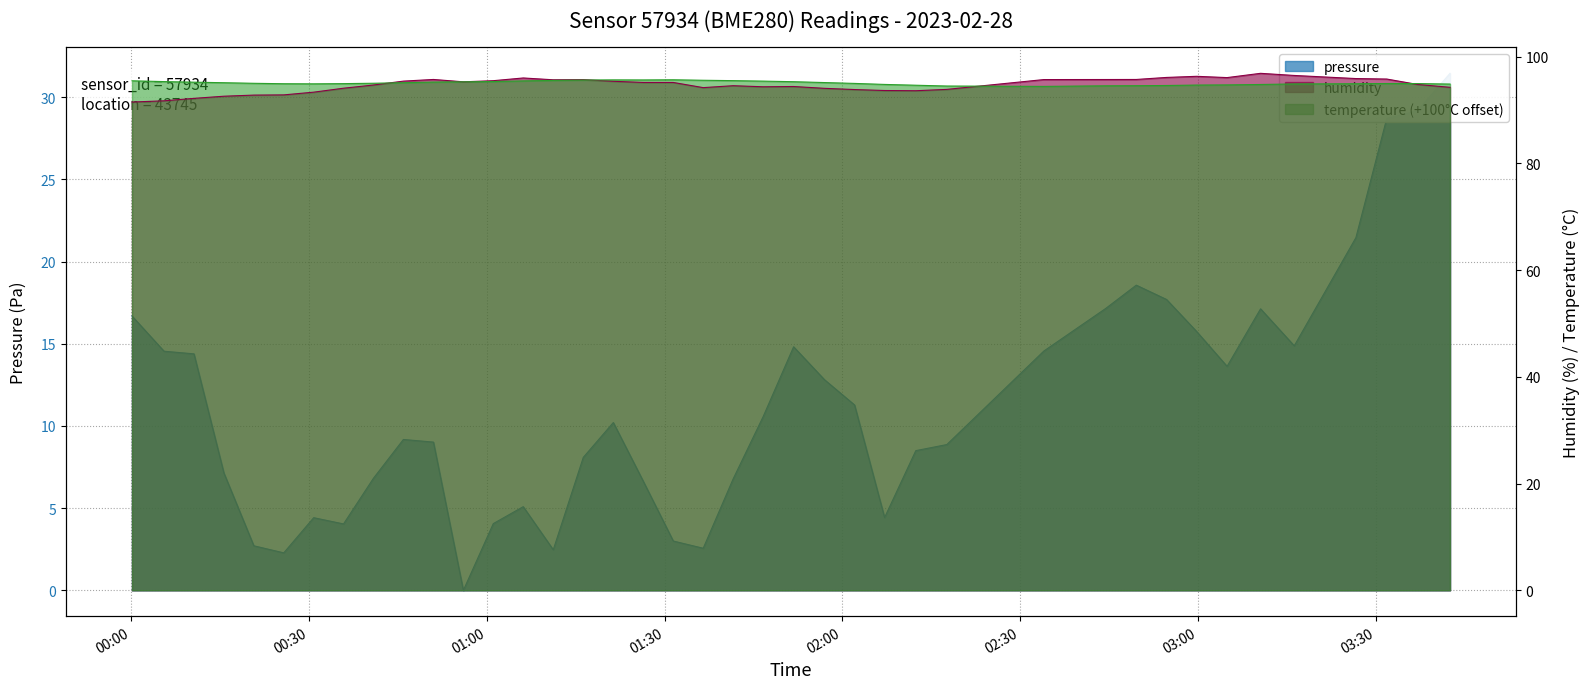

Rank the categories by humidity value from highest to lowest.

2023-02-28T03:10:33, 2023-02-28T03:16:14, 2023-02-28T02:59:46, 2023-02-28T02:54:41, 2023-02-28T03:04:54, 2023-02-28T01:06:09, 2023-02-28T03:26:38, 2023-02-28T03:31:50, 2023-02-28T00:51:00, 2023-02-28T02:49:35, 2023-02-28T02:44:25, 2023-02-28T02:33:59, 2023-02-28T01:16:17, 2023-02-28T01:11:13, 2023-02-28T01:01:06, 2023-02-28T00:45:56, 2023-02-28T01:21:21, 2023-02-28T00:56:03, 2023-02-28T01:26:24, 2023-02-28T01:31:28, 2023-02-28T03:37:00, 2023-02-28T00:40:53, 2023-02-28T01:41:34, 2023-02-28T01:51:46, 2023-02-28T01:46:37, 2023-02-28T03:42:31, 2023-02-28T01:36:31, 2023-02-28T00:35:50, 2023-02-28T01:56:58, 2023-02-28T02:17:37, 2023-02-28T02:02:03, 2023-02-28T02:07:07, 2023-02-28T02:12:23, 2023-02-28T00:30:48, 2023-02-28T00:25:45, 2023-02-28T00:20:42, 2023-02-28T00:15:39, 2023-02-28T00:10:36, 2023-02-28T00:05:33, 2023-02-28T00:00:09